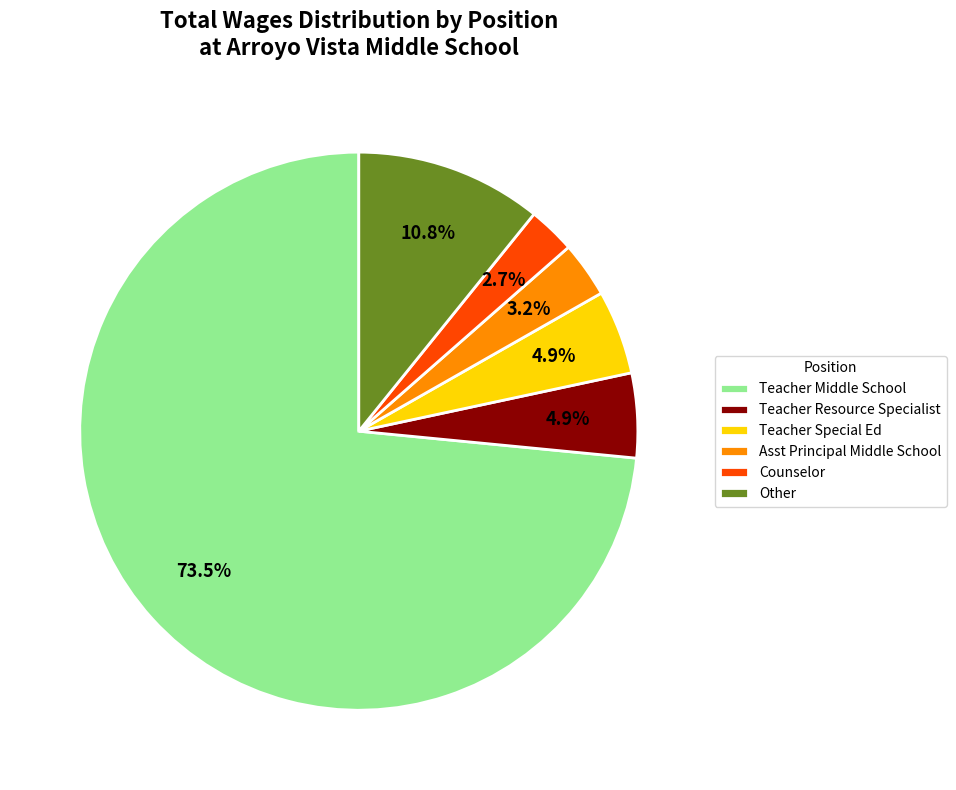

What is the largest slice in the pie chart?

Teacher Middle School